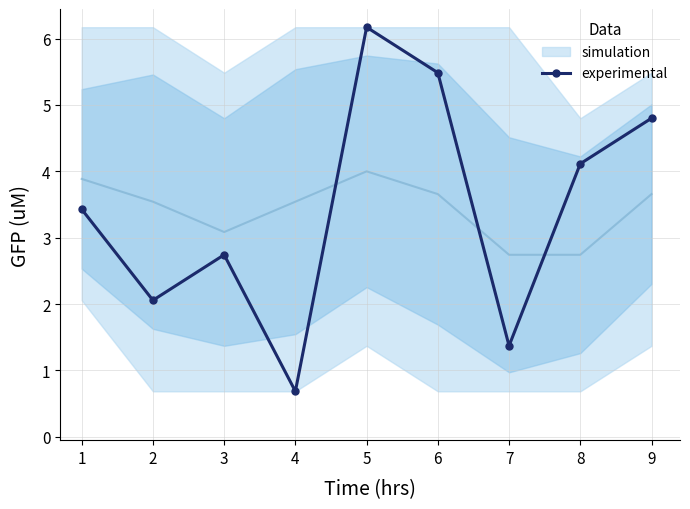

How many categories are shown in the chart?

9